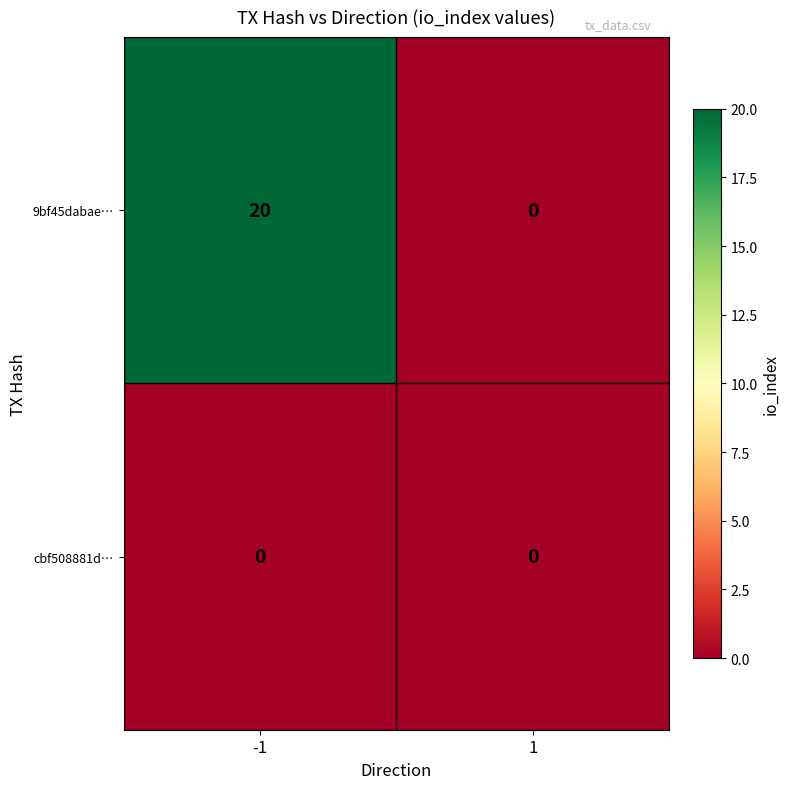

List the series in order of their overall mean, lowest first.

cbf508881d…, 9bf45dabae…